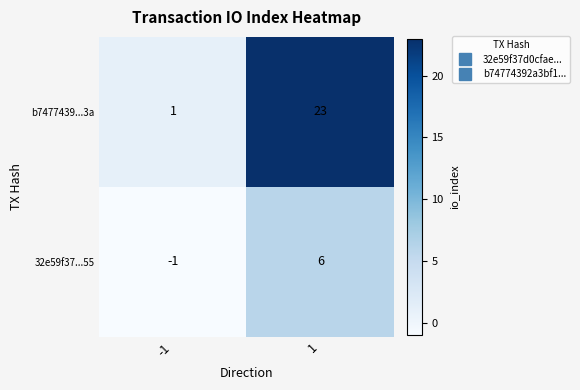

True or false: b7477439...3a has a value of 1 at -1.

True